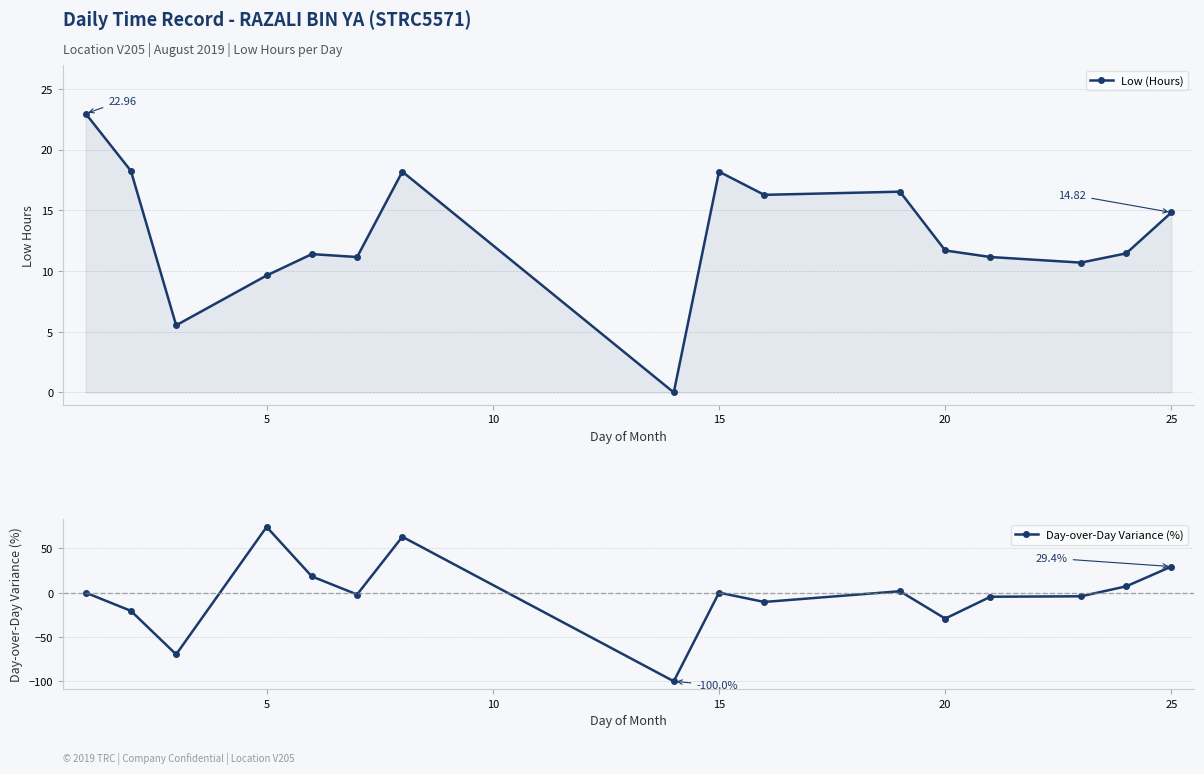

What is the average value of the Day-over-Day Variance (%) series?

-3.0